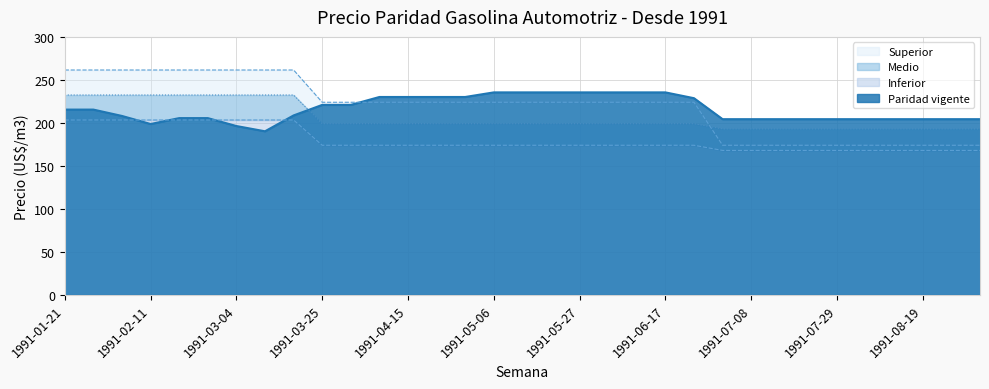

True or false: Paridad vigente and Inferior cross at least once.

True